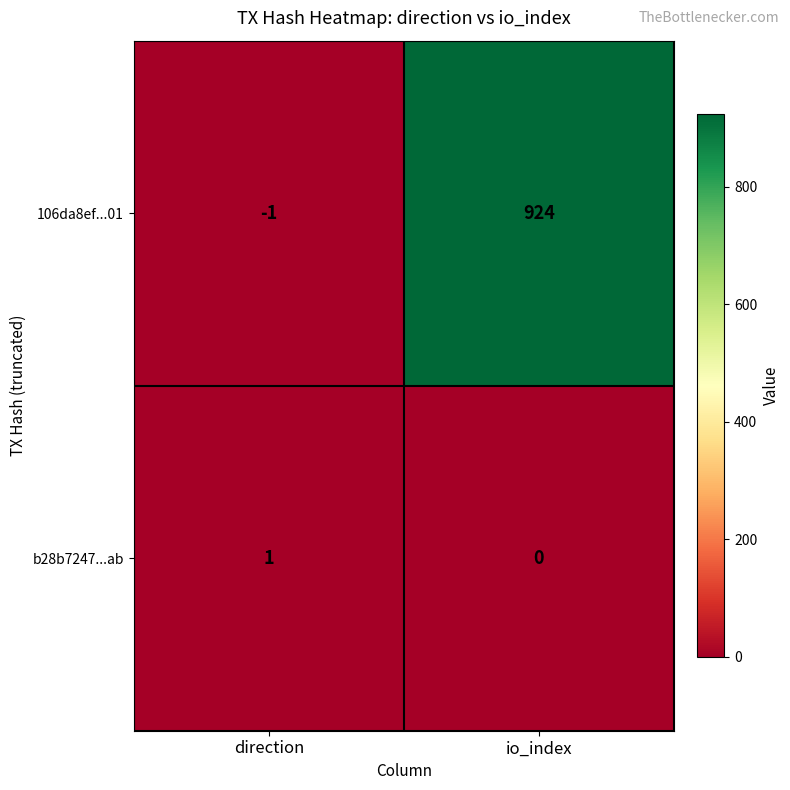

Where is b28b7247...ab nearest to the value 0?

io_index